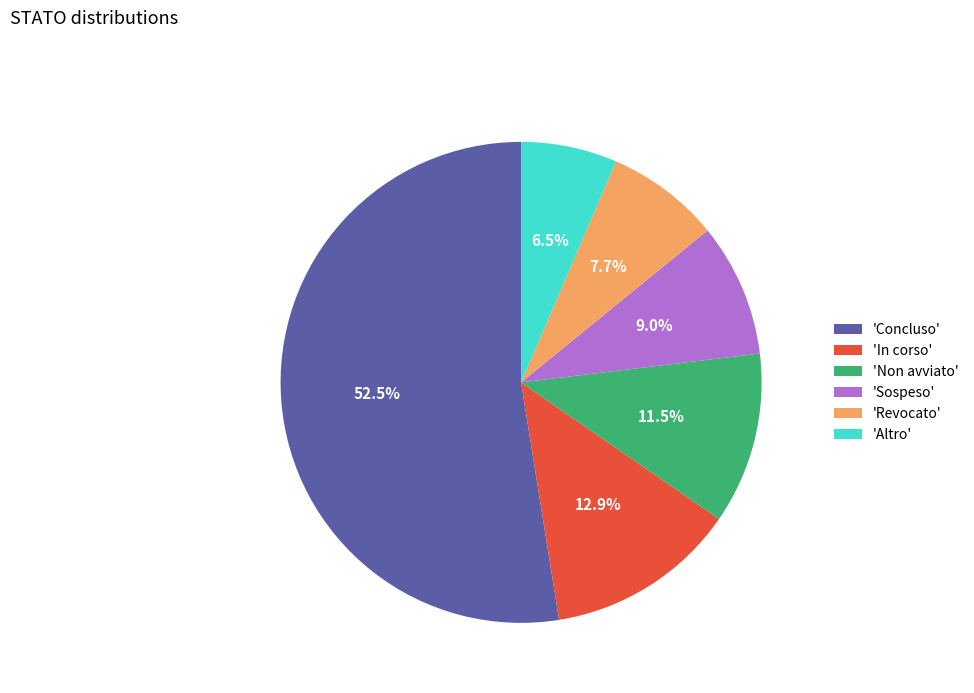

Is 'Concluso' the majority of the pie?

Yes